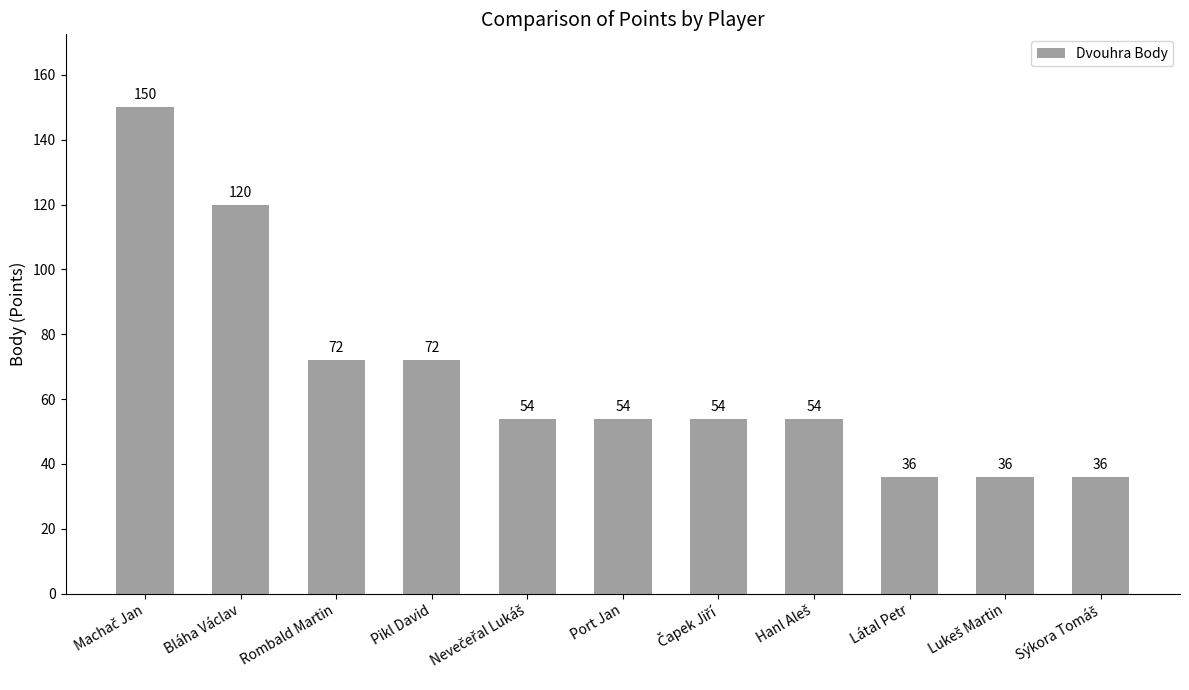

What is the smallest value displayed?

36